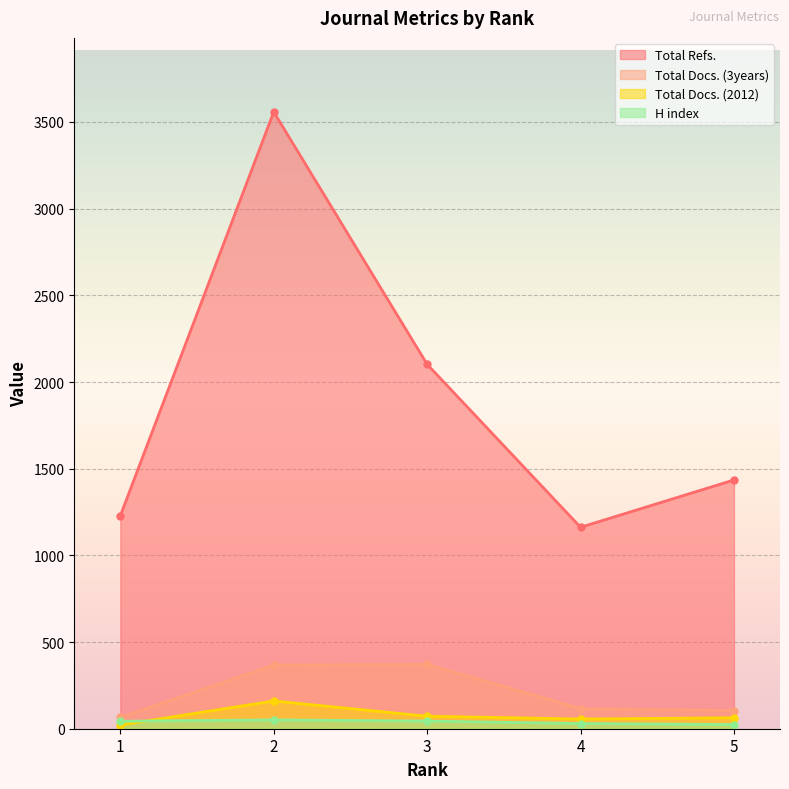

How many data points in Total Refs. are above 1435?

2